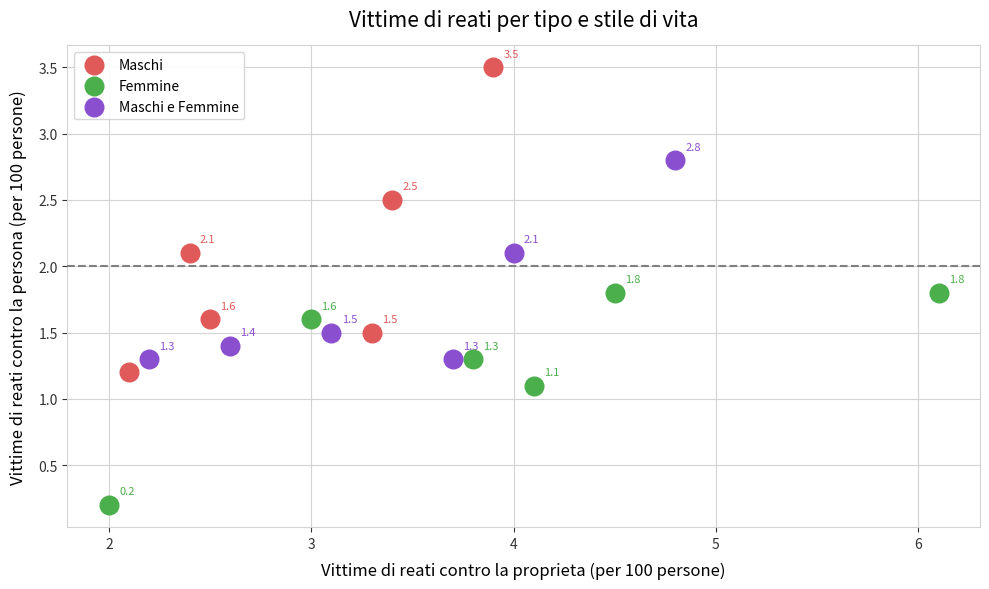

What are all the series names shown in the legend?

Maschi, Femmine, Maschi e Femmine